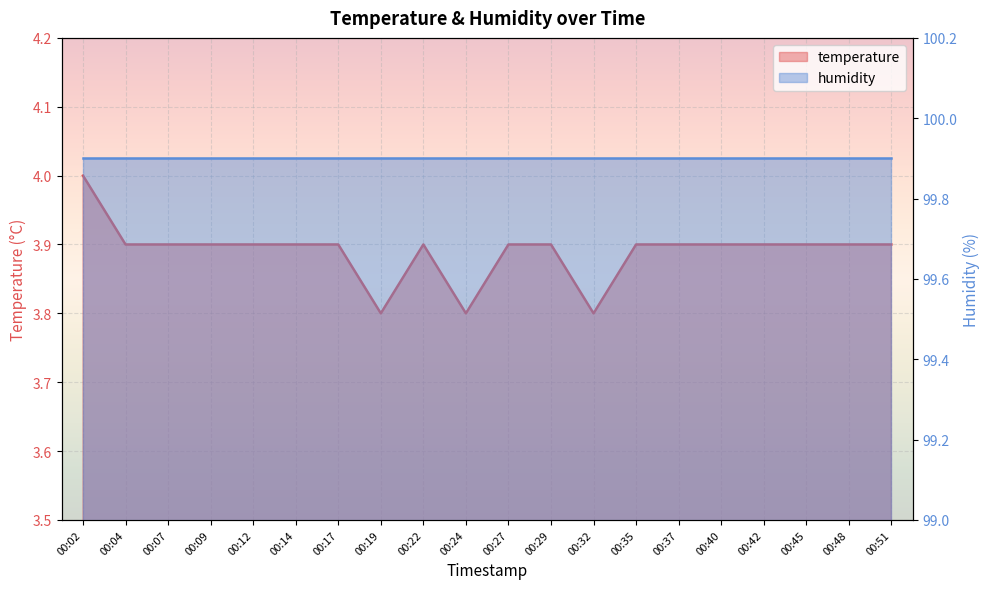

At which label is the value closest to 3?

00:19